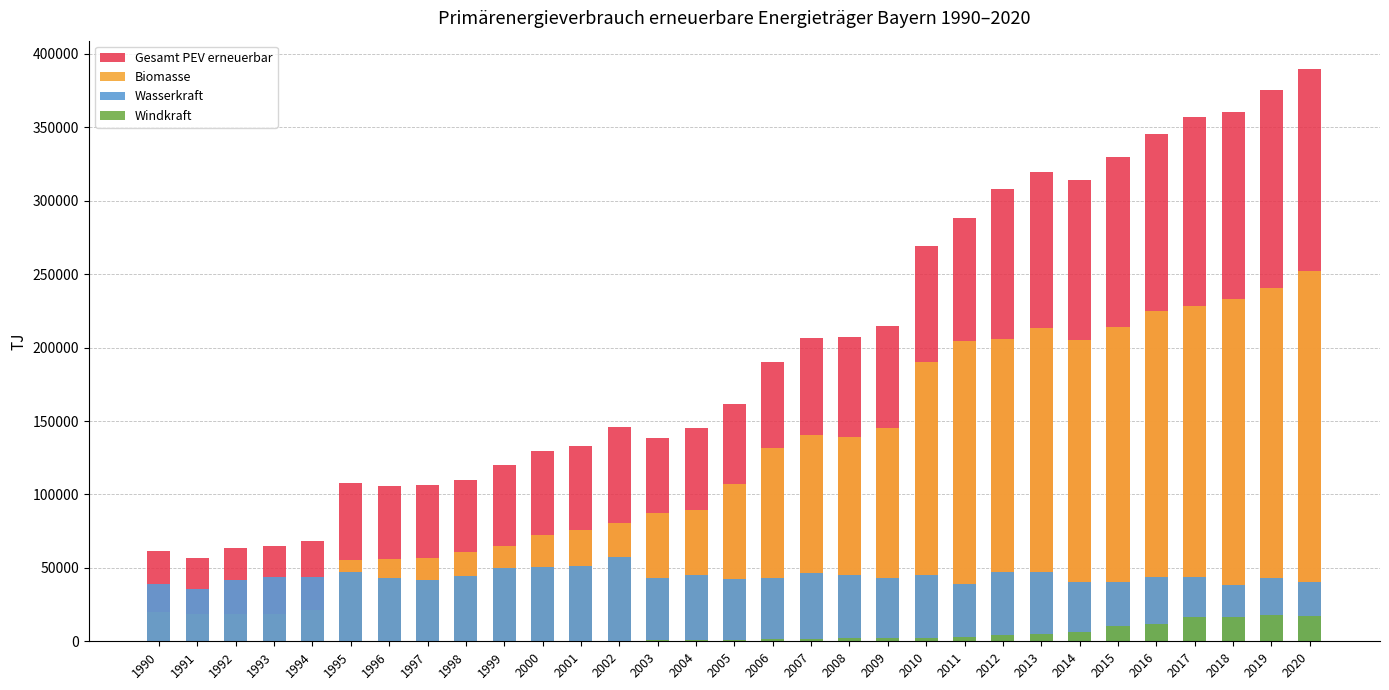

What is the total value across all series at 1999?

235348.3